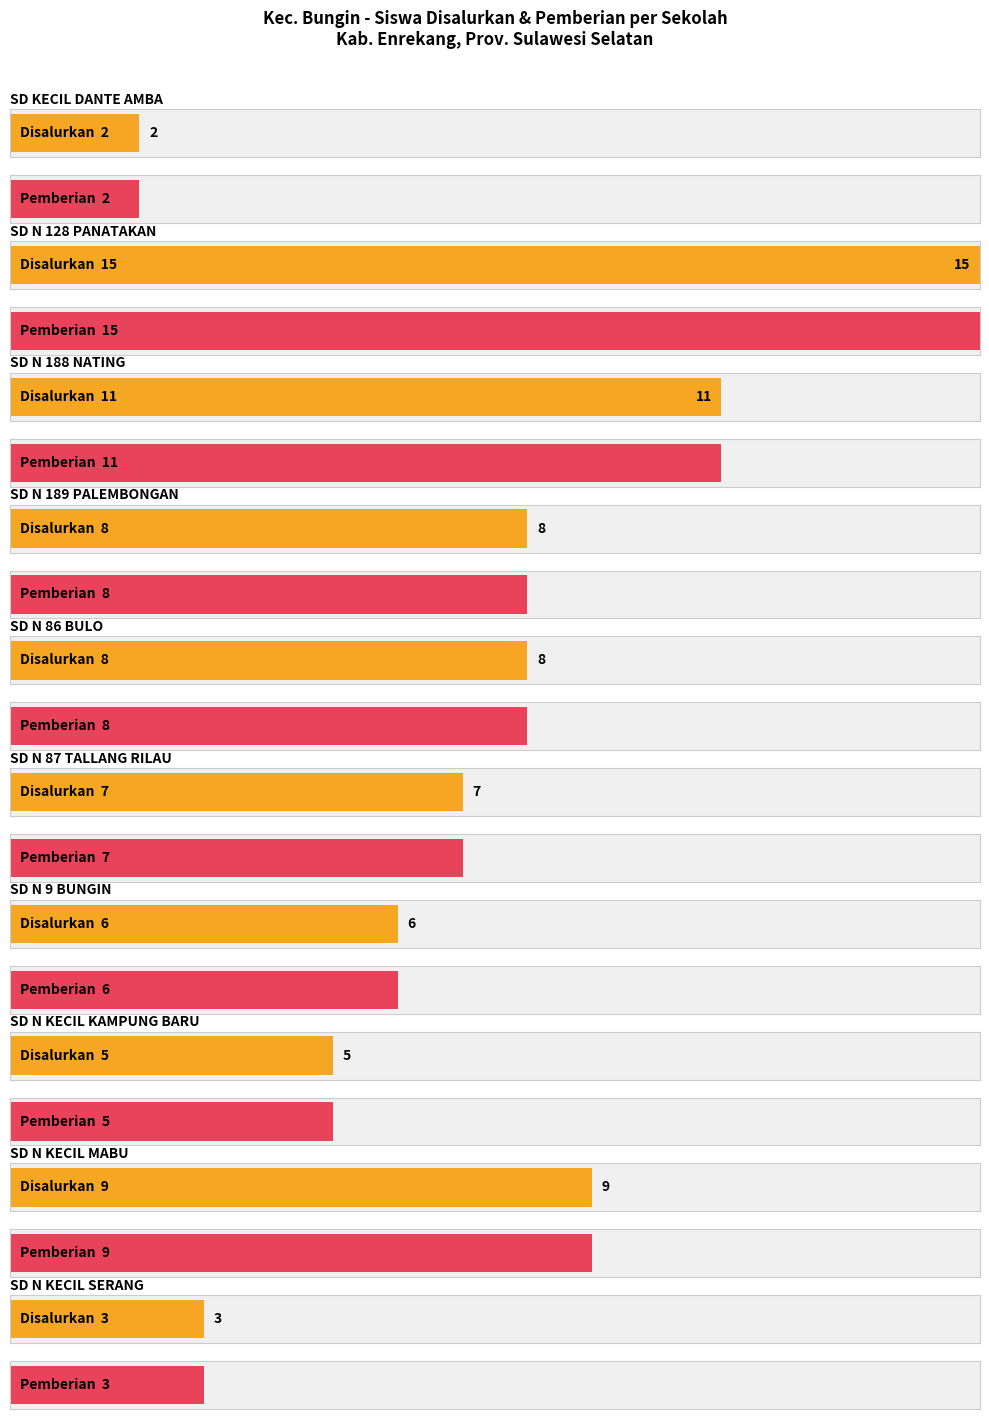

Does the chart contain stacked bars?

No